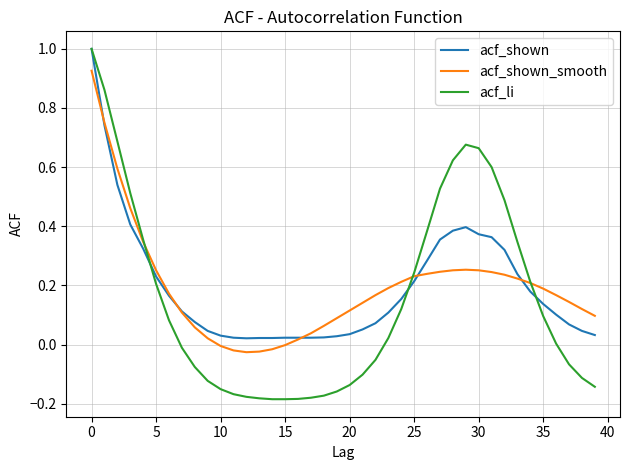

What is the greatest value displayed?

1.0